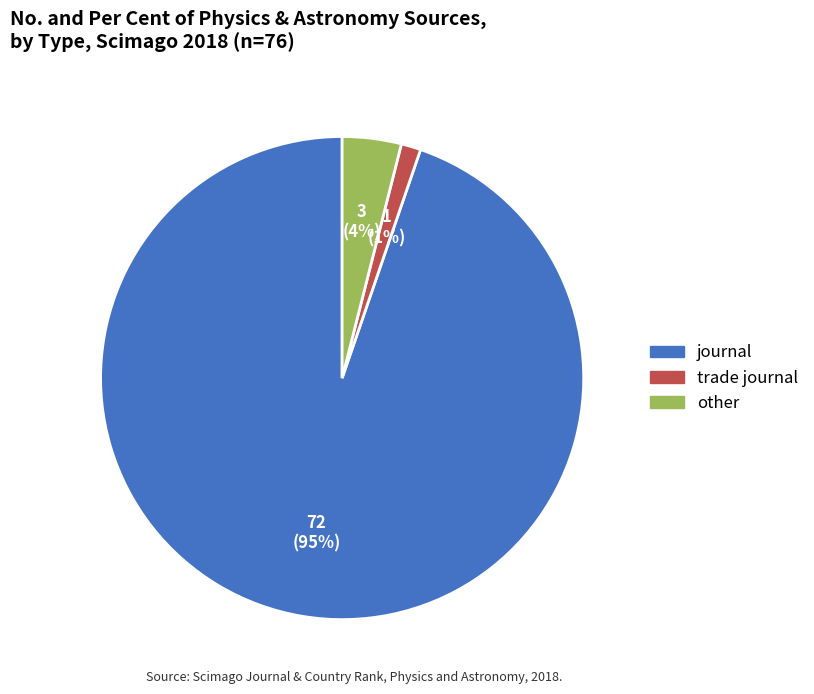

To the nearest percent, what is the average slice percentage?

33%